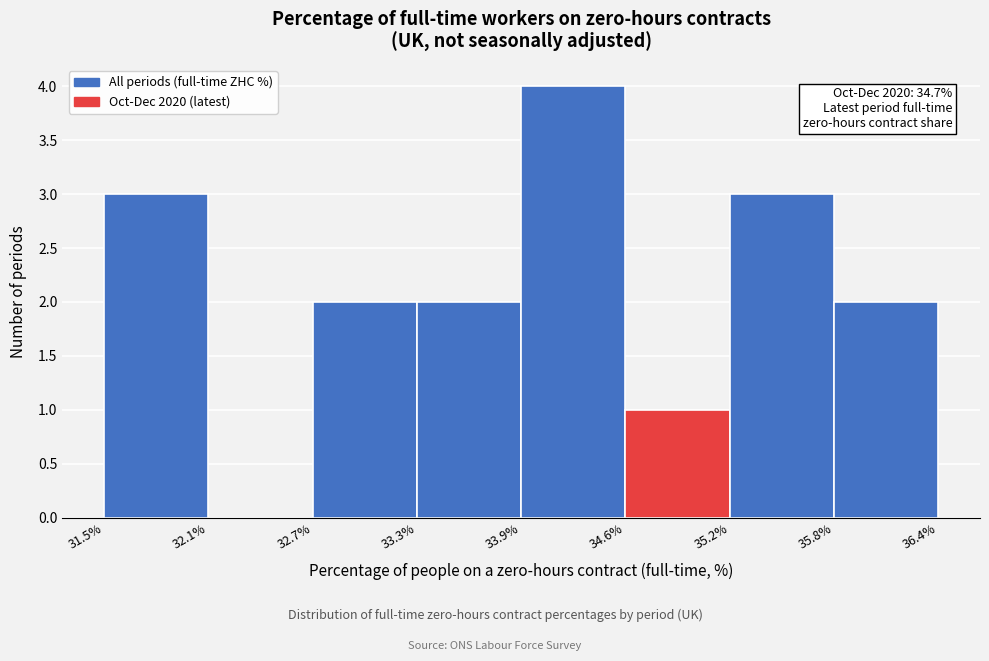

Which range on the x-axis has the tallest bar?

33.9% to 34.6%